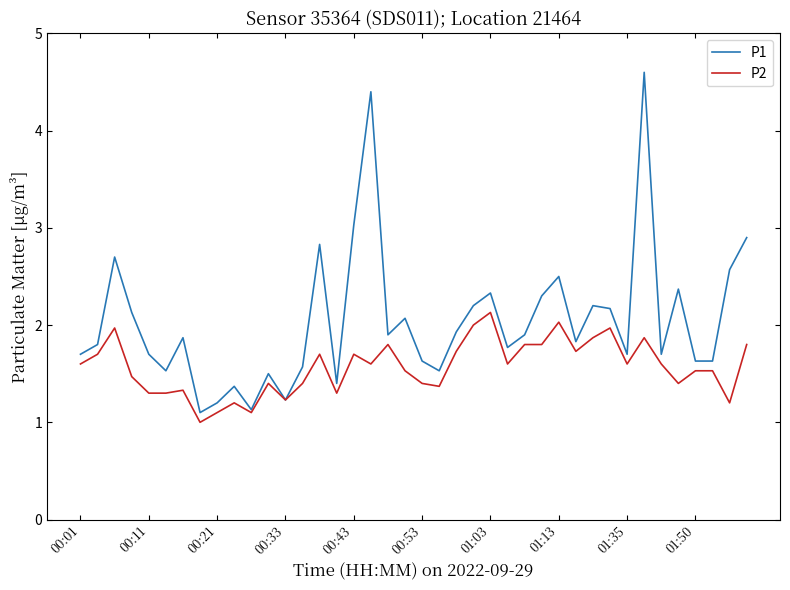

What is the lowest value of the P2 series?

1.0